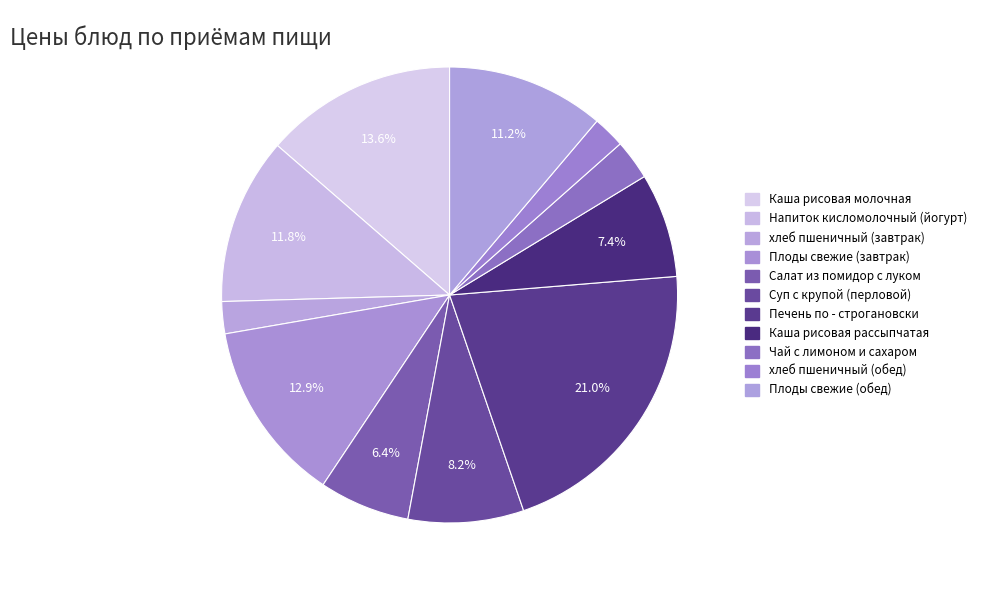

The Каша рисовая молочная slice represents 28% of the pie. True or false?

False